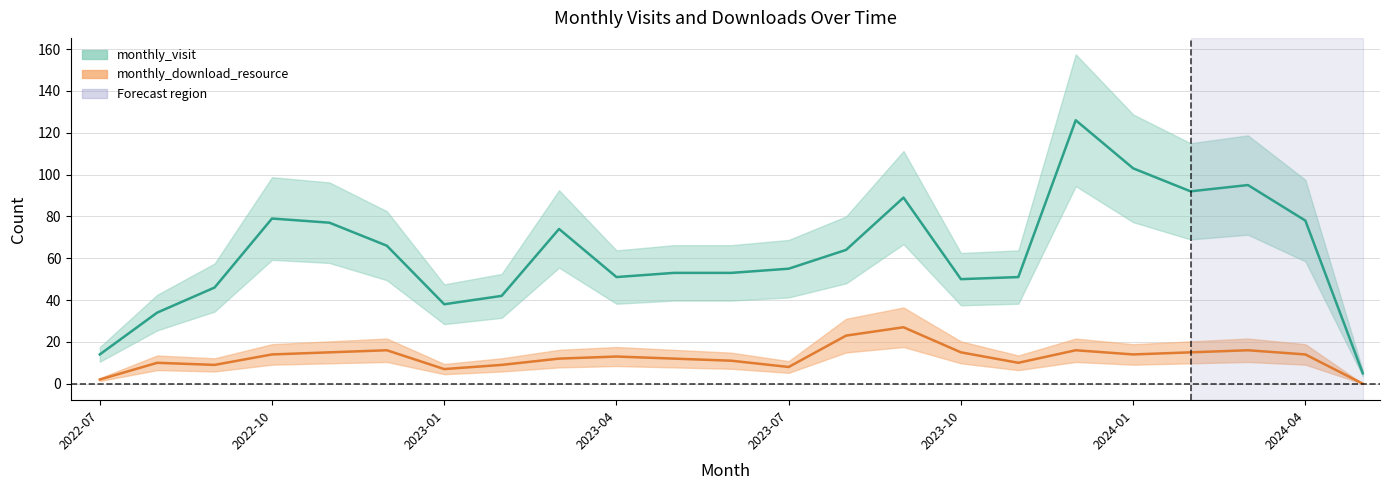

Is the value of monthly_download_resource at 2023-11 greater than the value of monthly_visit at 2023-06?

No